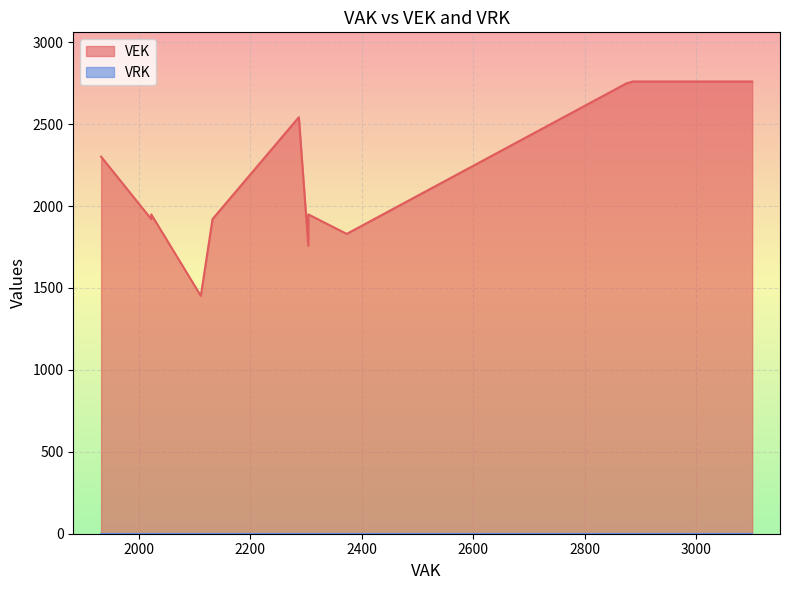

What is the total value across all series at 2132?

1920